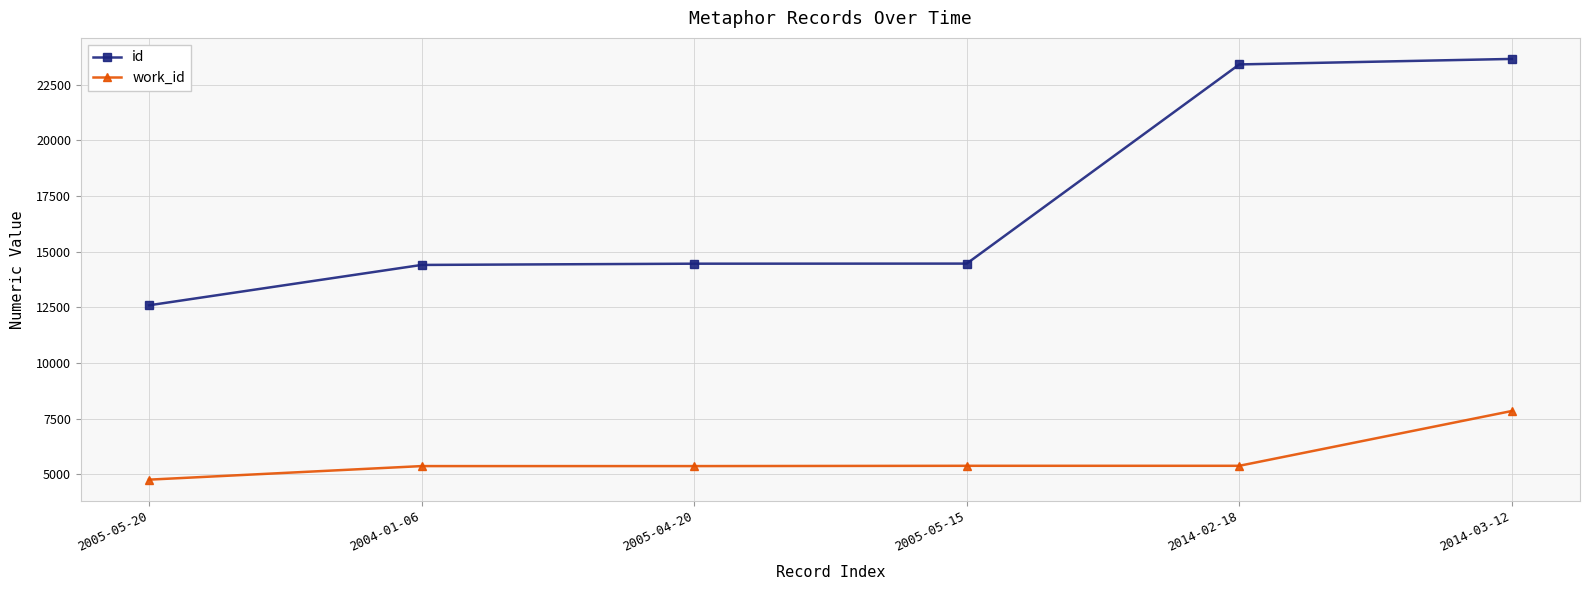

What position from the left is 2005-05-20?

1